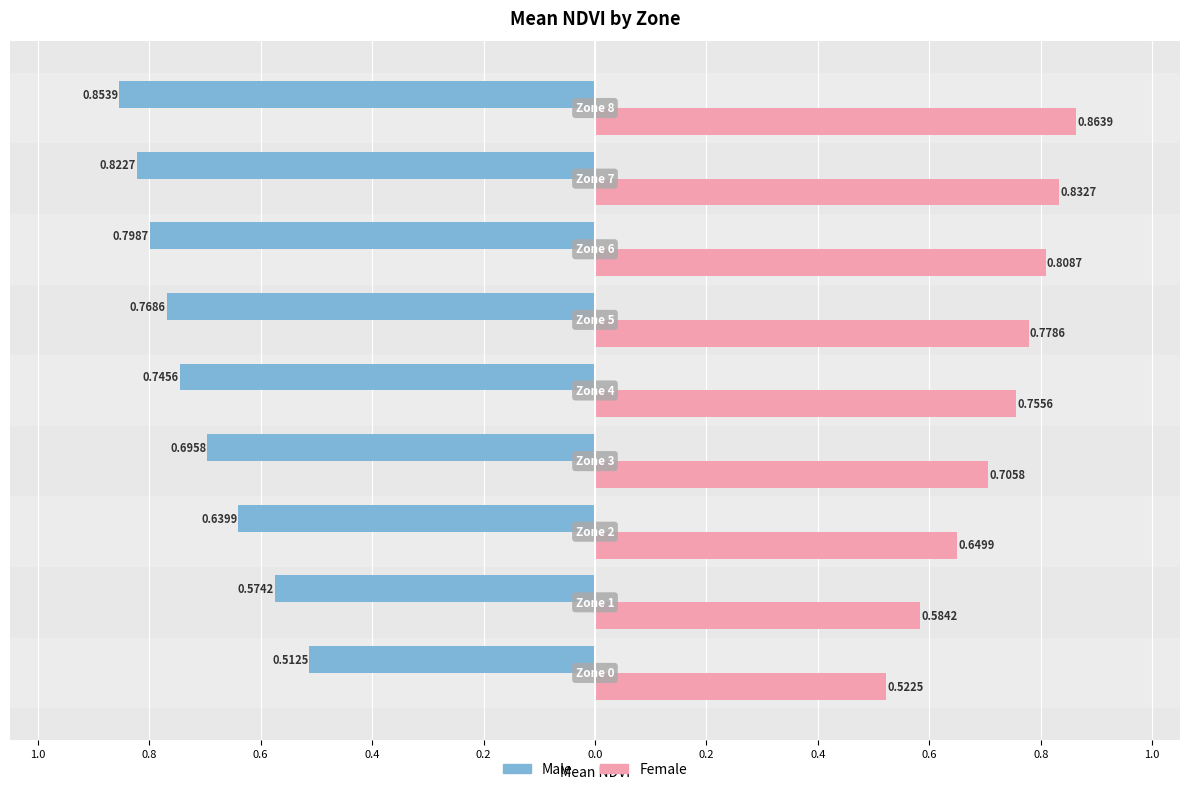

What are all the series names shown in the legend?

Male, Female